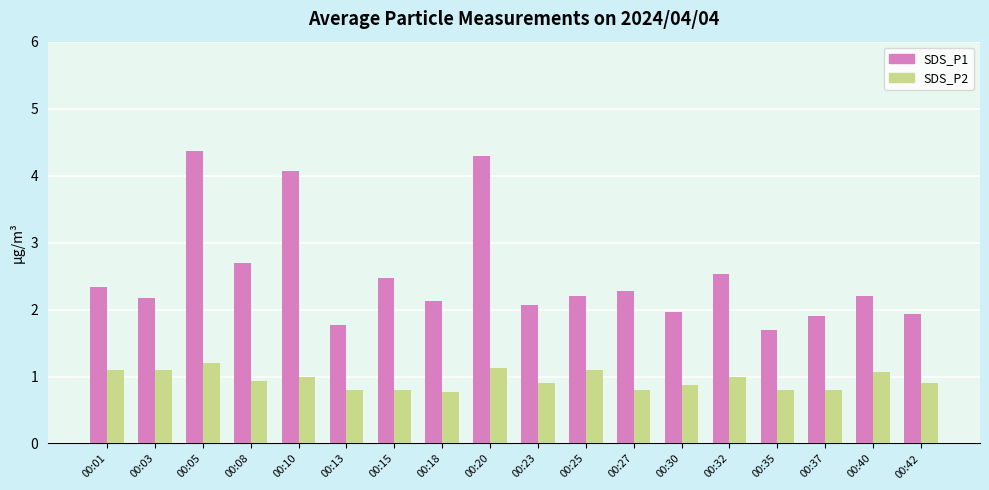

At which label does SDS_P1 reach its minimum?

00:35